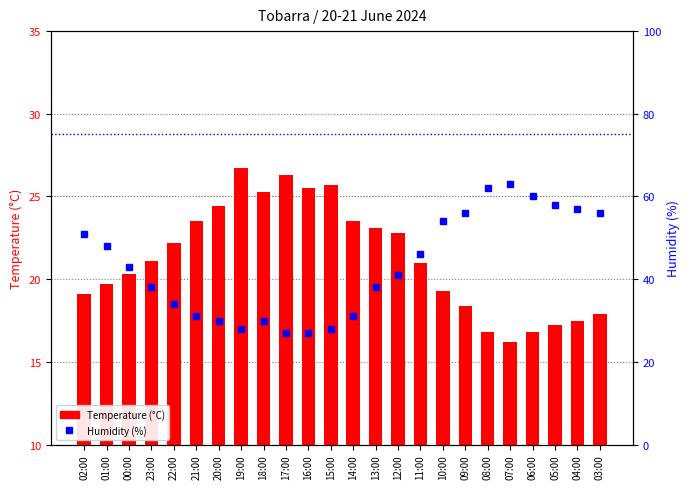

What is the approximate value of Temperature (°C) at 23:00?

21.1